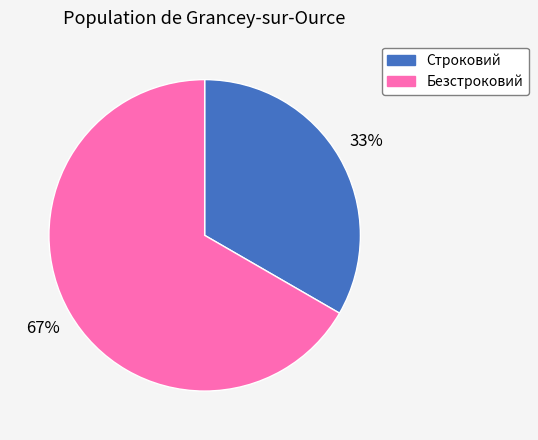

Rank the categories by value from lowest to highest.

Строковий, Безстроковий